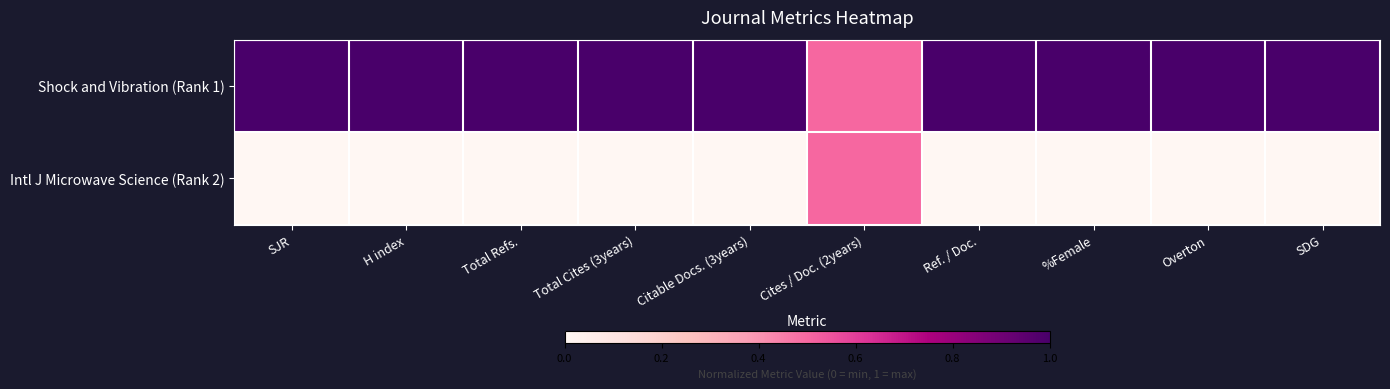

At Citable Docs. (3years), list the series in order from largest to smallest.

Shock and Vibration (Rank 1), Intl J Microwave Science (Rank 2)